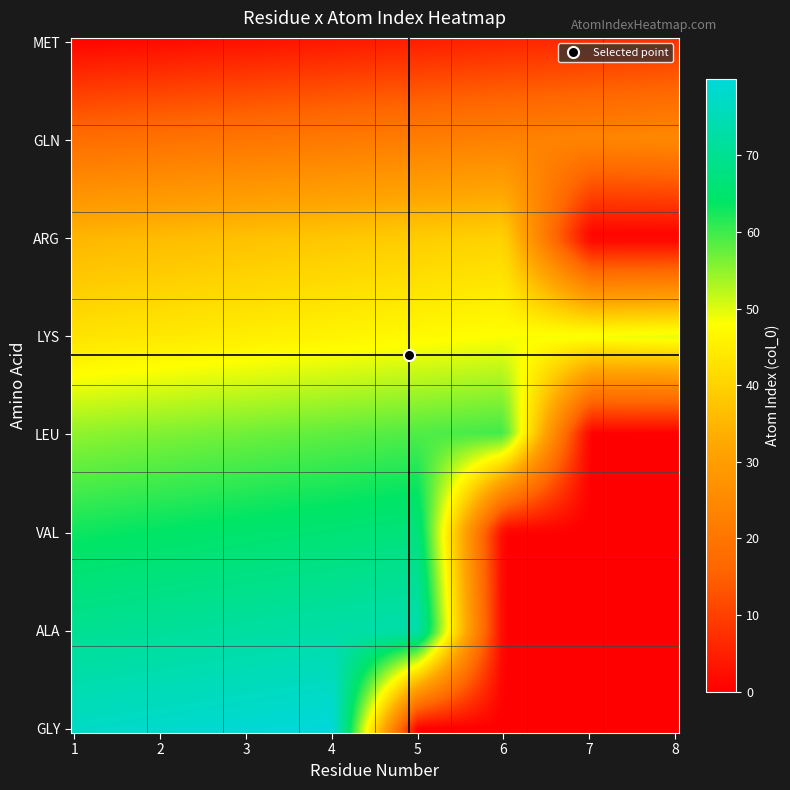

What is the greatest value displayed?

80